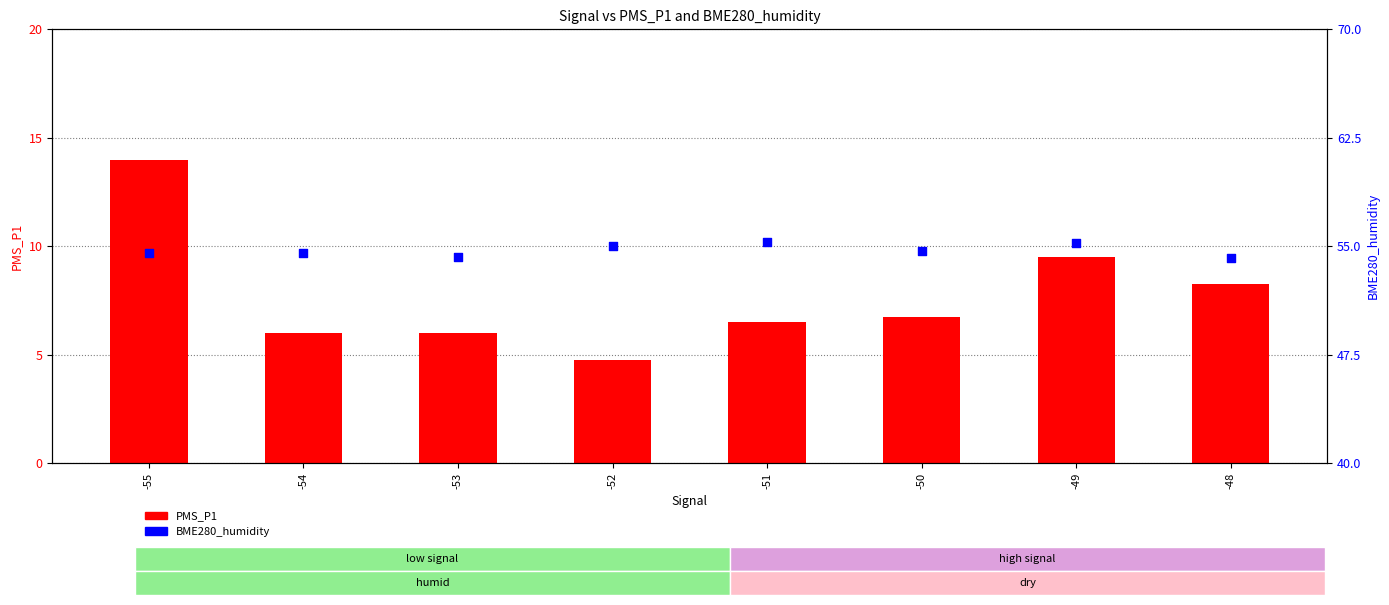

Which series reaches the maximum Y coordinate?

BME280_humidity